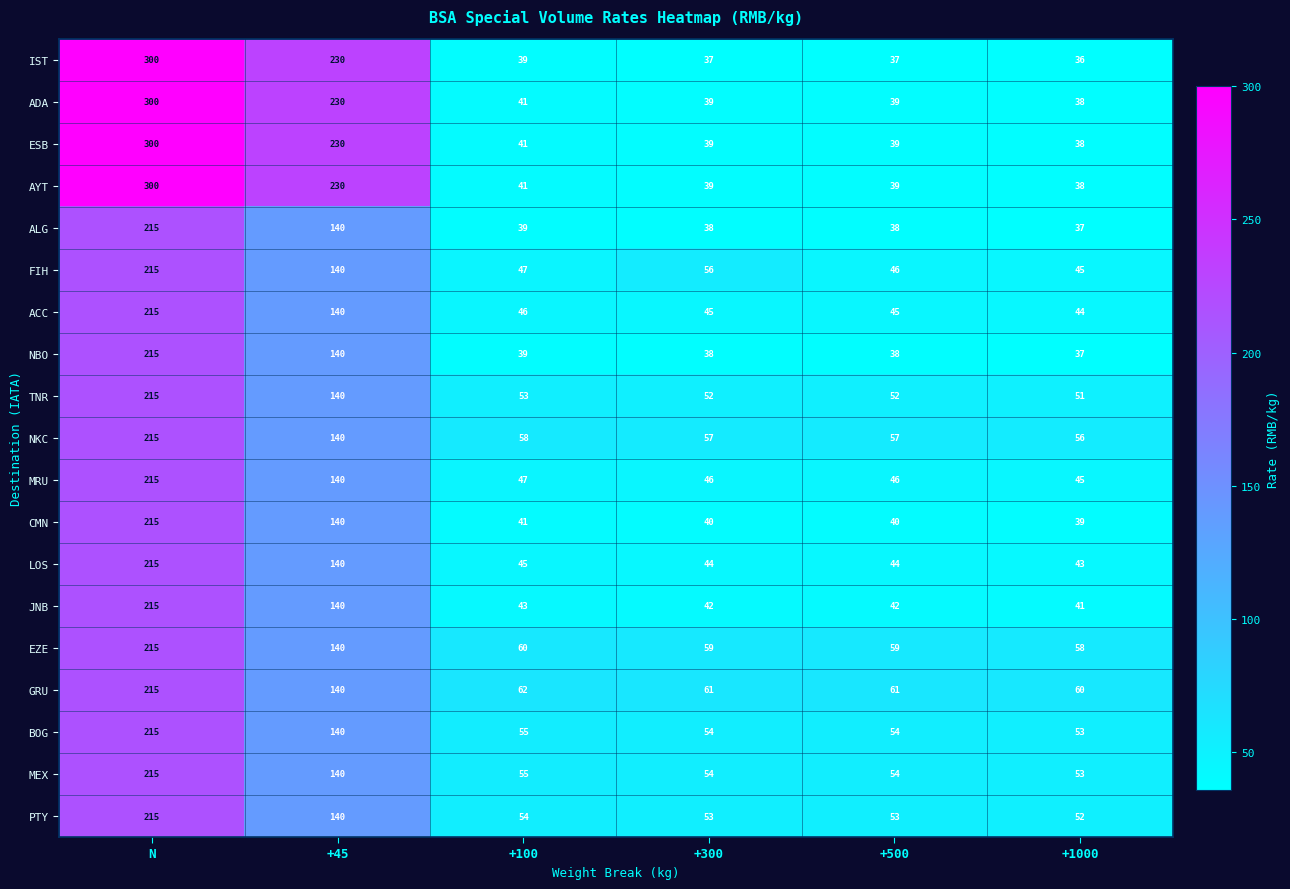

How many series are shown in this chart?

19